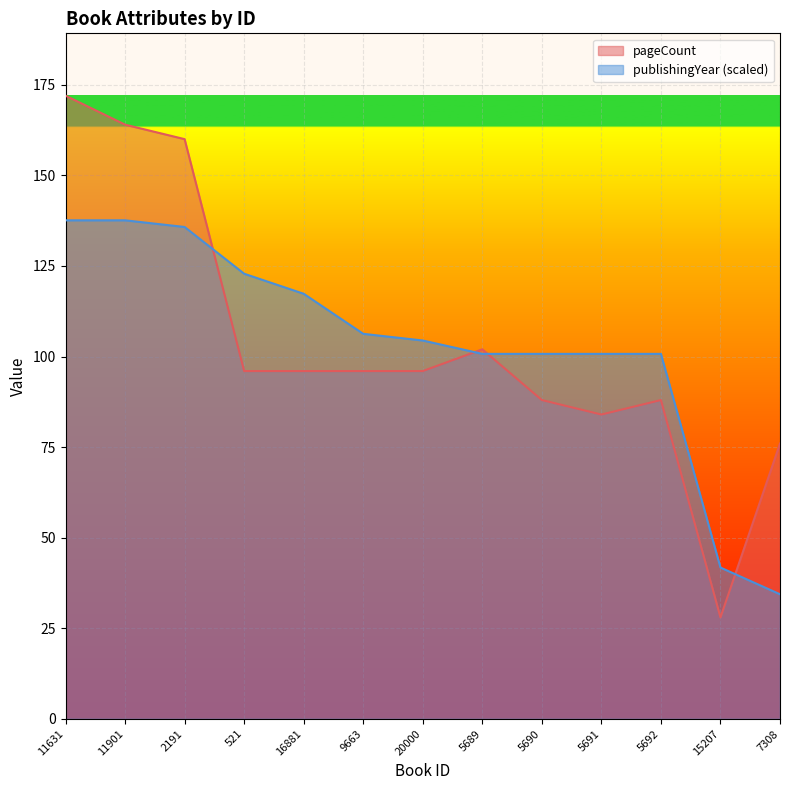

Reading left to right, list all the values displayed in this chart.

pageCount: 172.0	164.0	160.0	96.0	96.0	96.0	96.0	102.0	88.0	84.0	88.0	28.0	76.0
publishingYear: 137.6	137.6	135.8	122.9	117.3	106.3	104.4	100.7	100.7	100.7	100.7	41.8	34.4